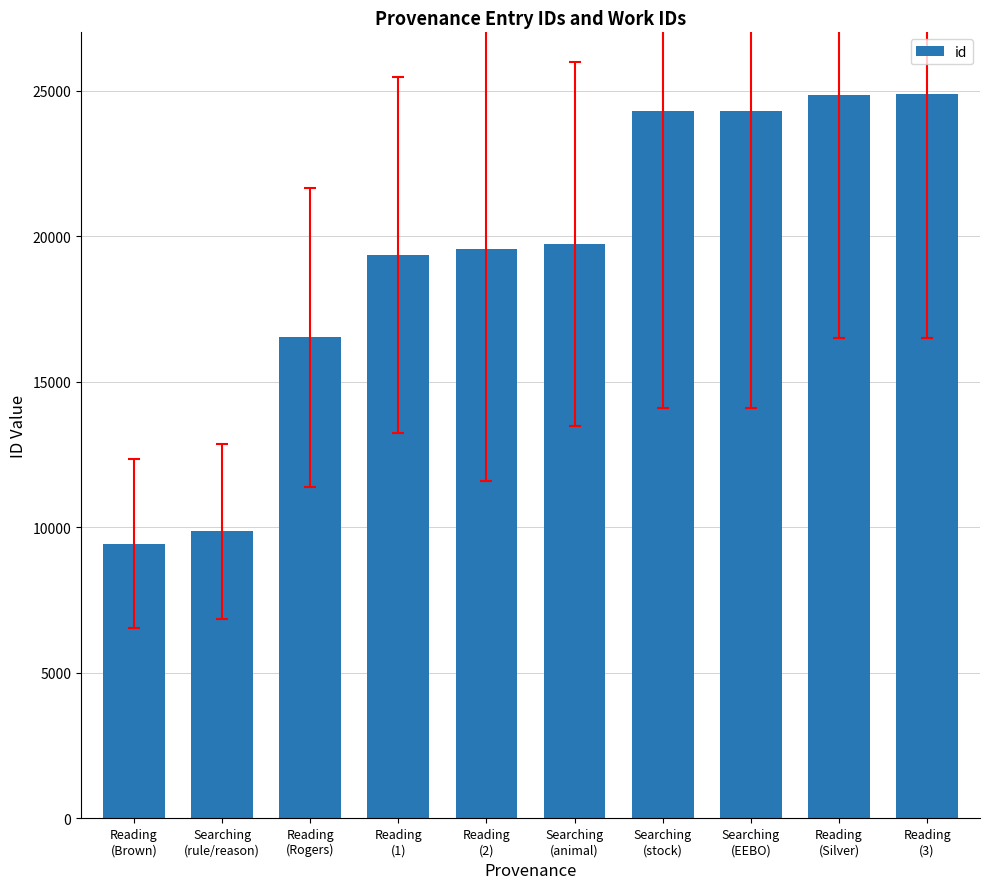

Are the bars horizontal?

No